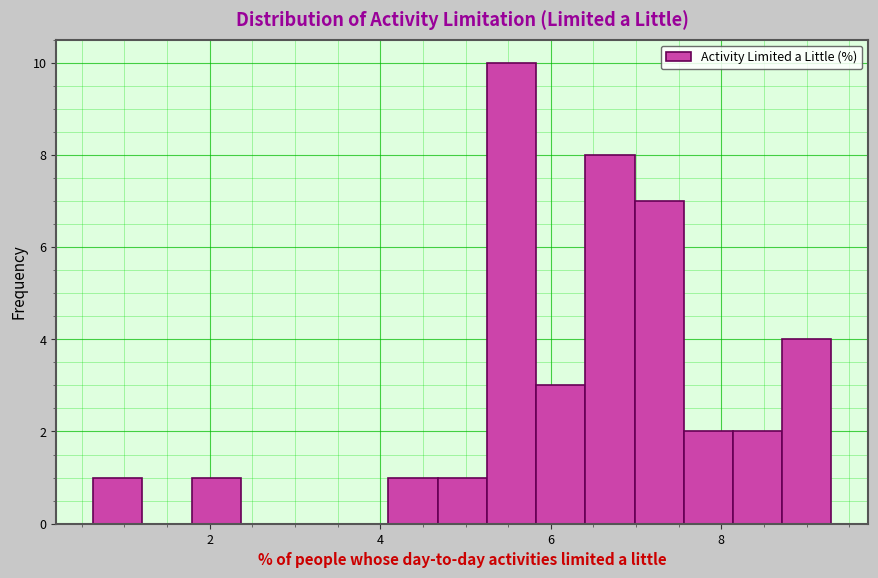

Around what value on the x-axis is the tallest bar? Give the approximate position of its centre, as read against the axis.

5.6